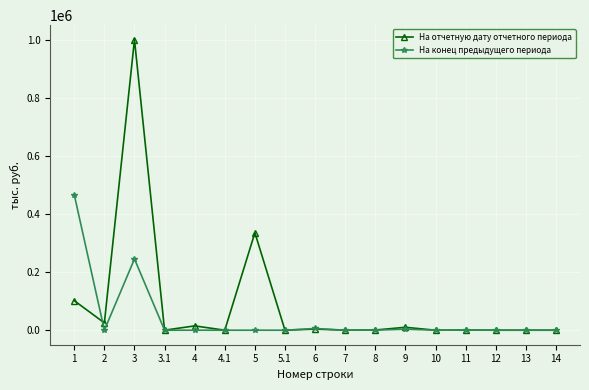

What is the label of the 9th point from the left?

6